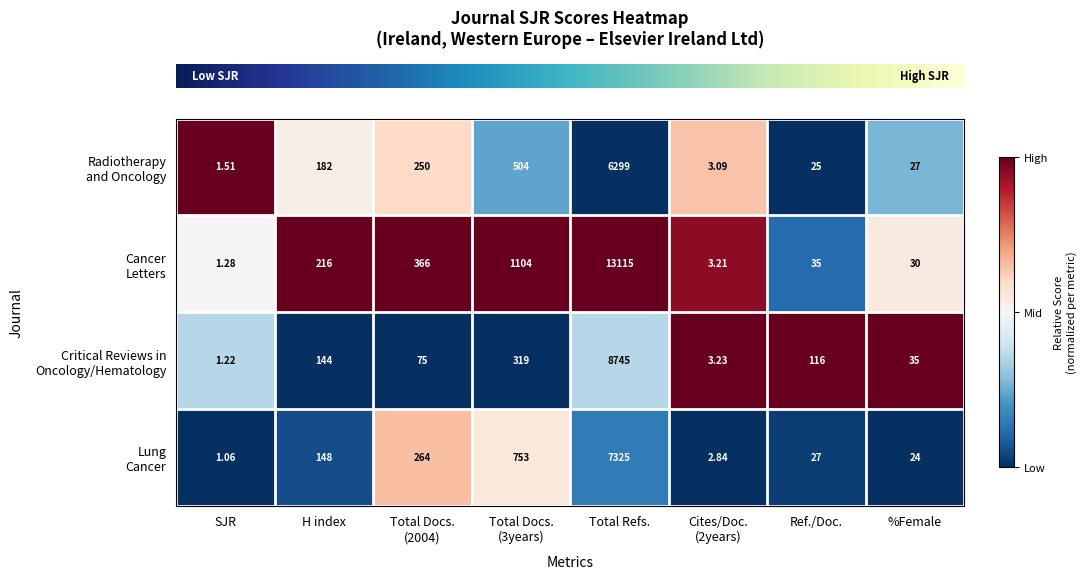

What is the maximum value shown in the chart?

13115.0